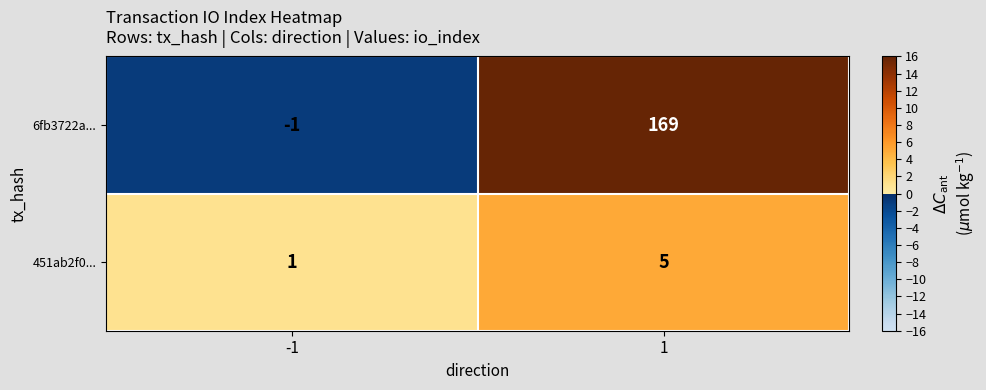

The 6fb3722a... series shows 169 at 1. True or false?

True